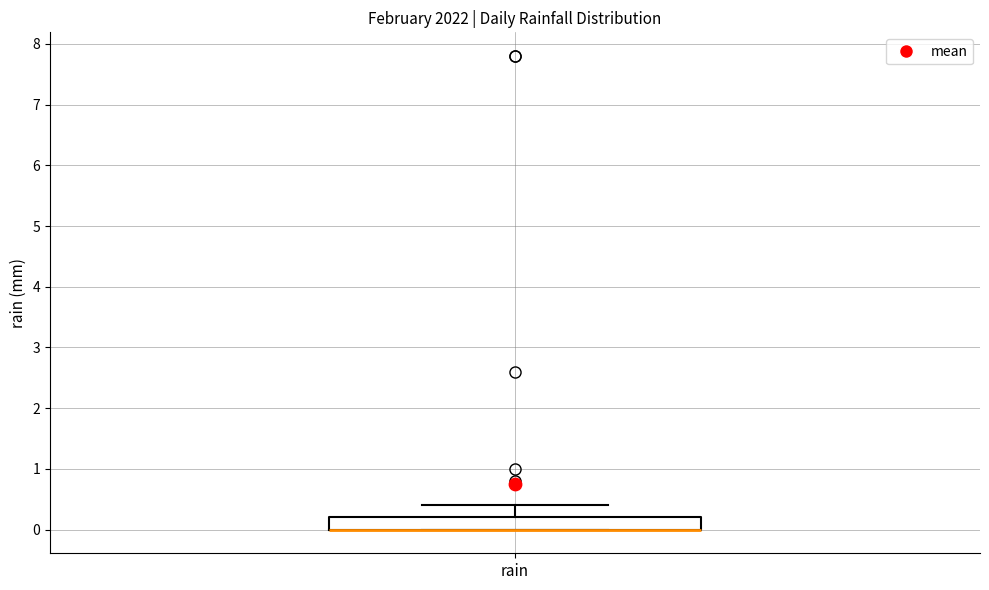

Where is the lower edge of the box for rain on the y-axis? The values are not printed on the chart, so give them approximately, as read against the axis.

0.0